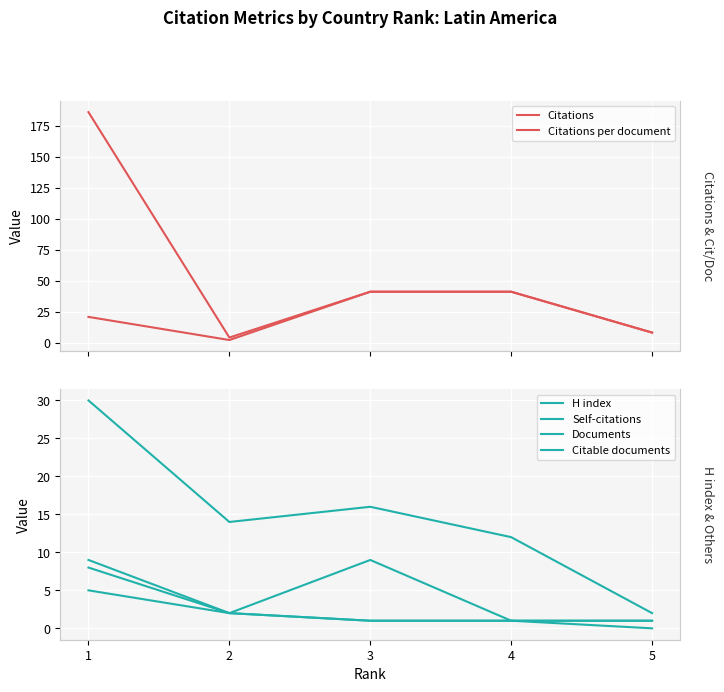

True or false: Self-citations and H index cross at least once.

False